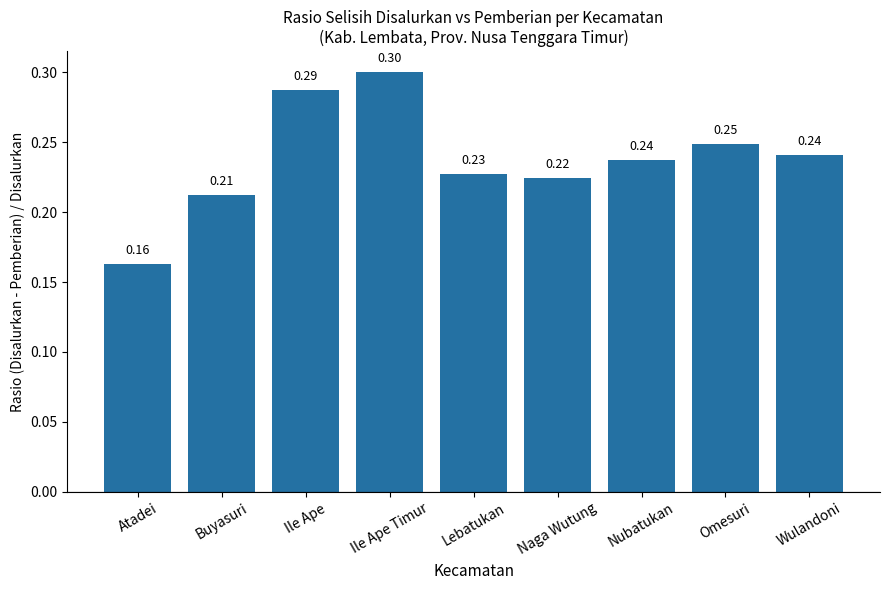

What is the sum of the values at Lebatukan and Atadei?

0.4